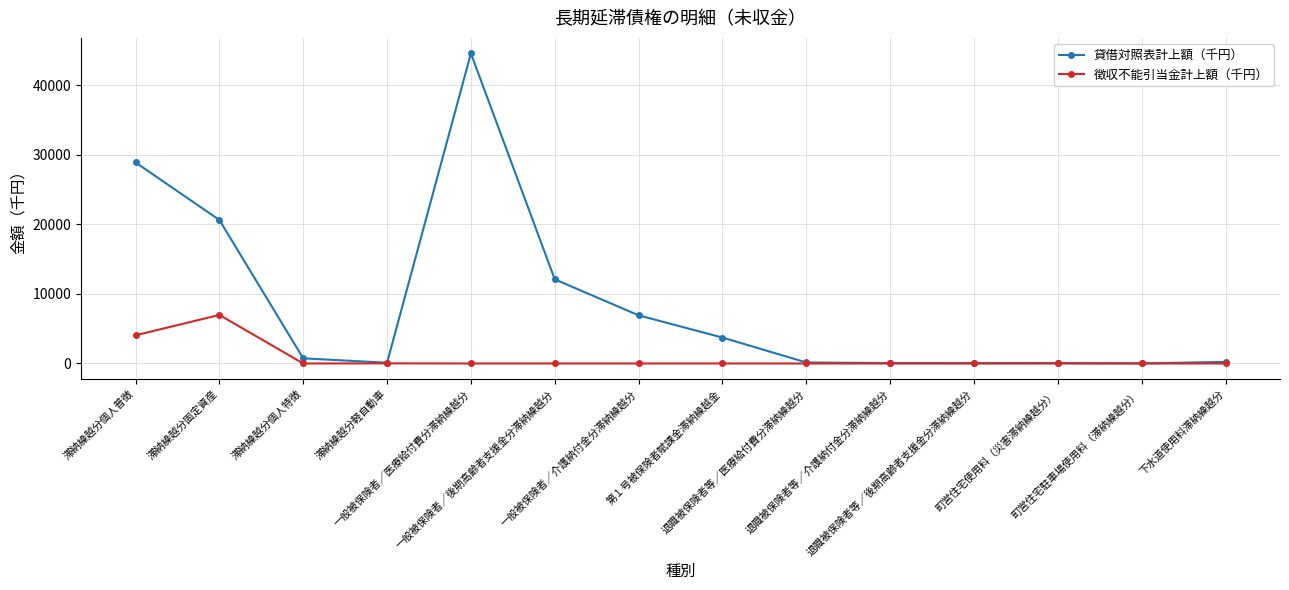

What is the maximum value for 徴収不能引当金計上額（千円）?

6982